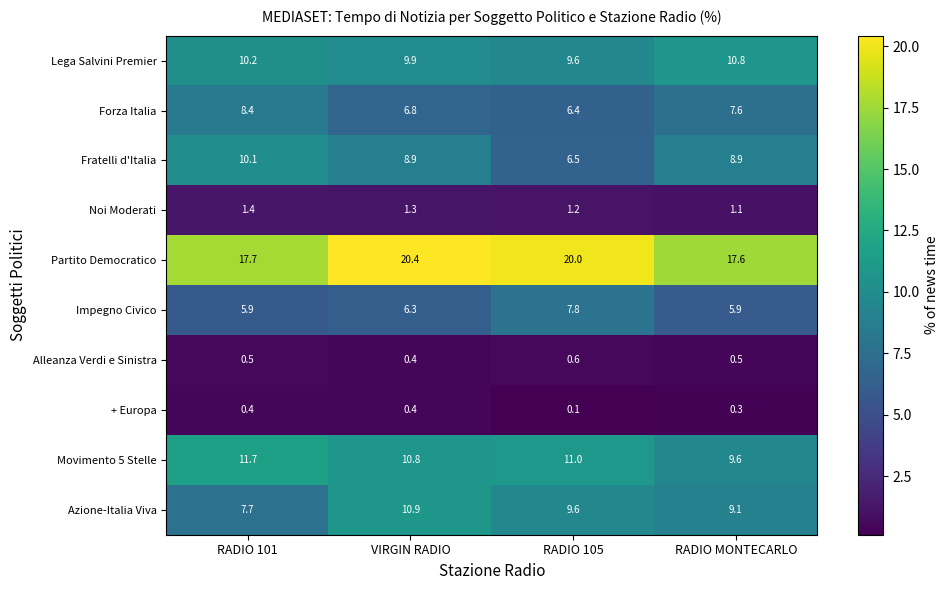

At how many categories does at least one series exceed 10?

4